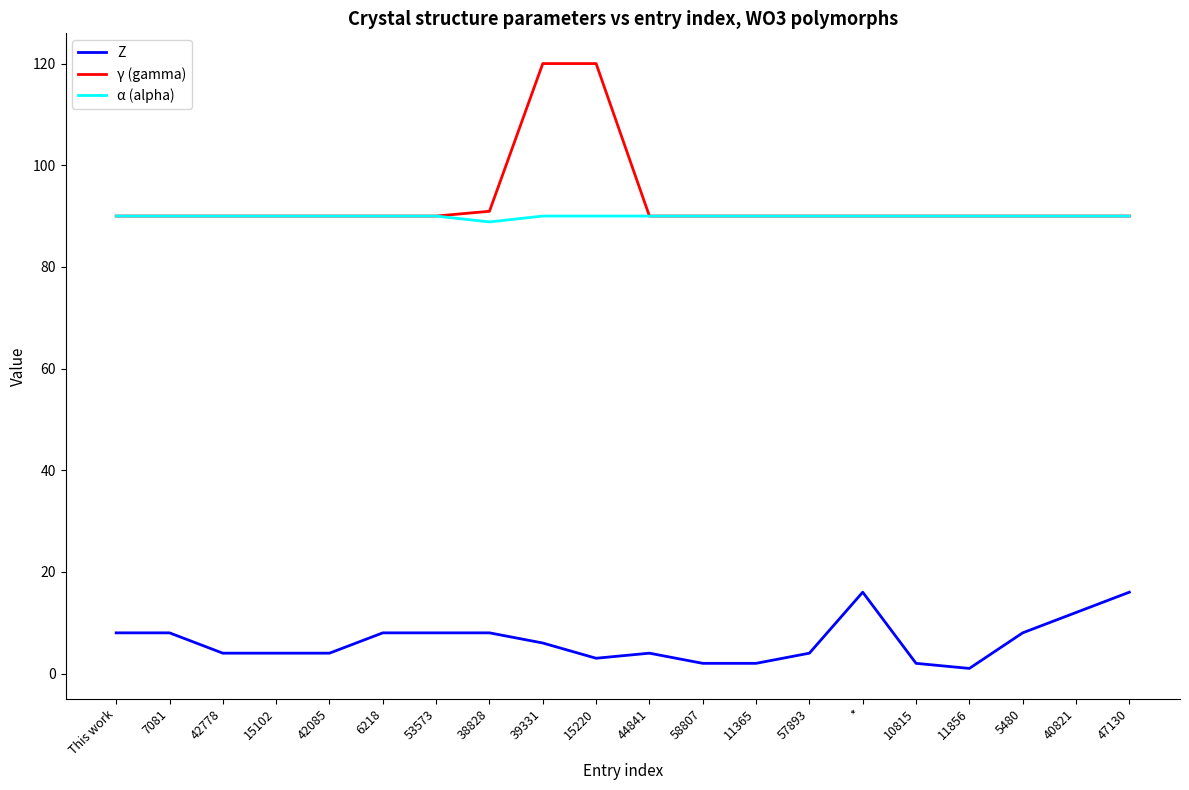

Is it true that α (alpha) equals 88.8 at 38828?

True